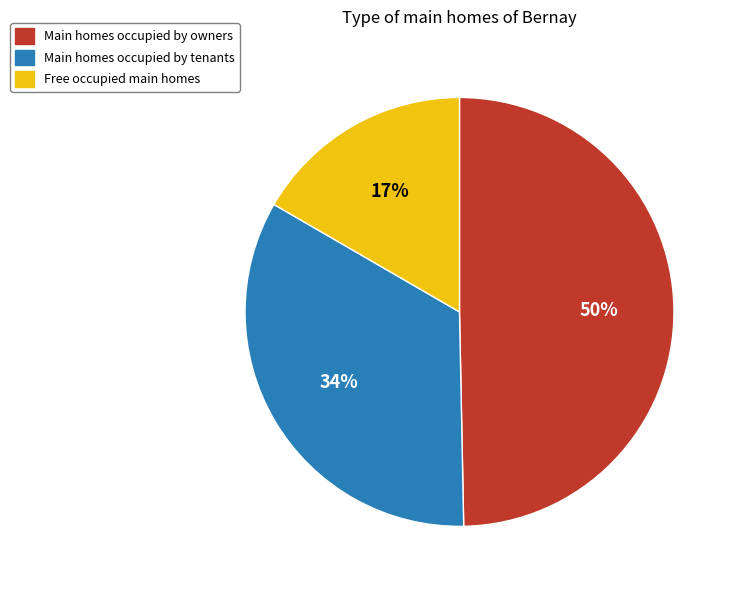

Does any single category account for the majority?

No